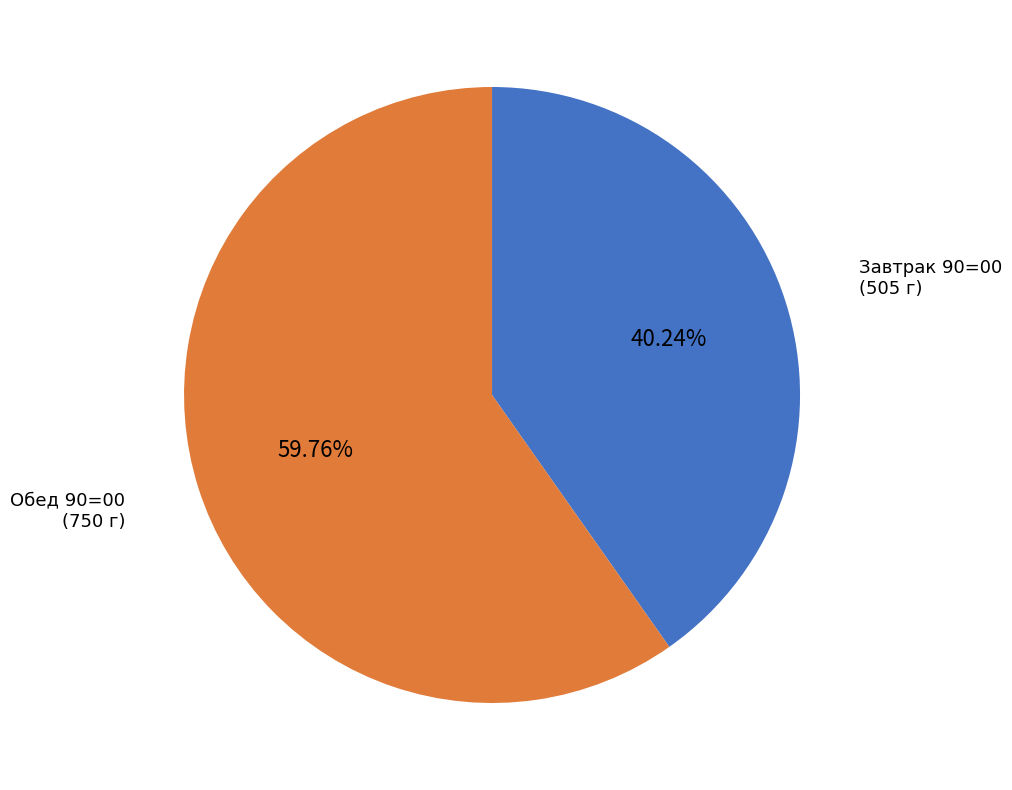

What percentage is the Обед 90=00 slice, to the nearest percent?

60%